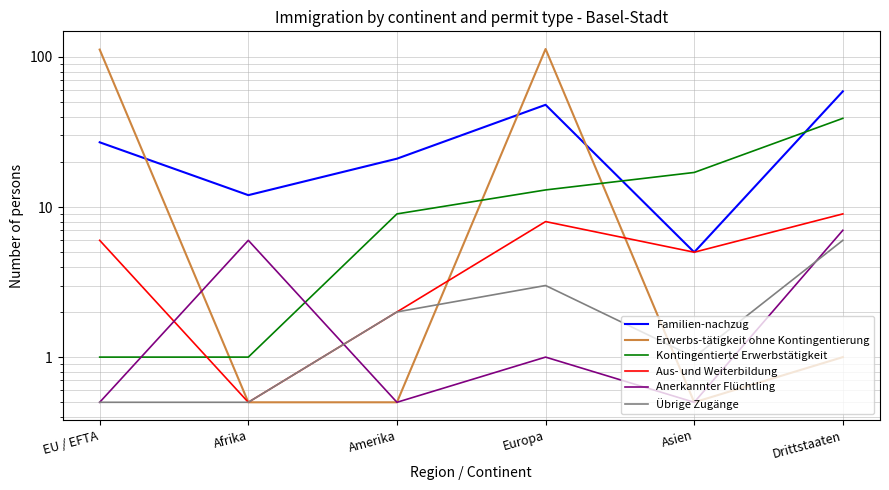

What is the difference between the maximum and minimum values in the Kontingentierte Erwerbstätigkeit series?

38.0